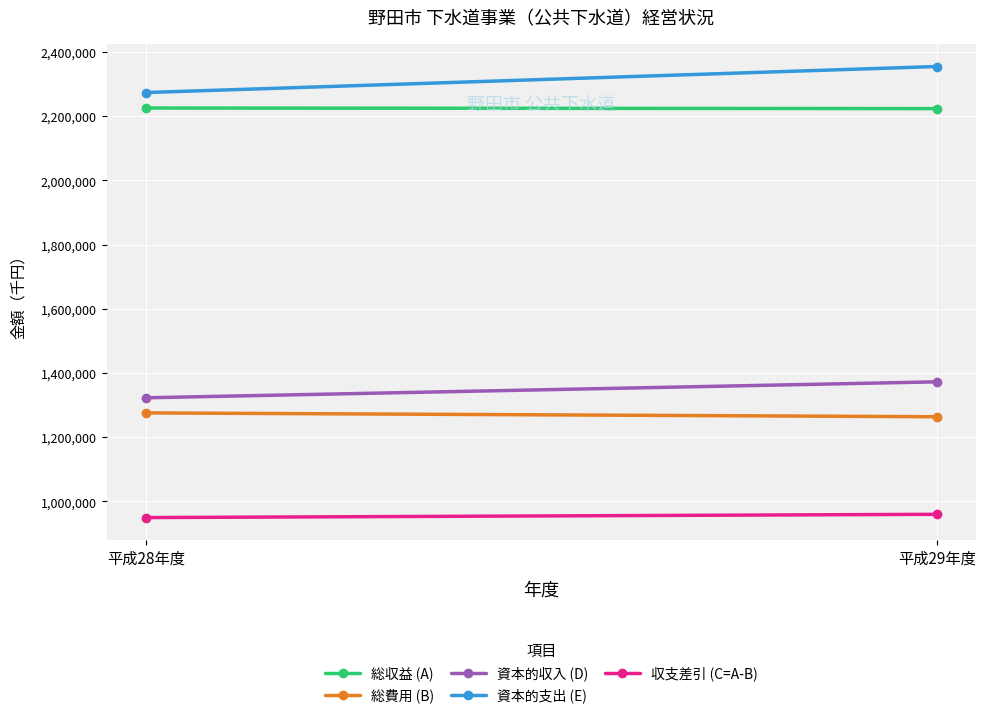

What value does the 収支差引 (C=A-B) series have at 平成29年度, to the nearest 10?

959950